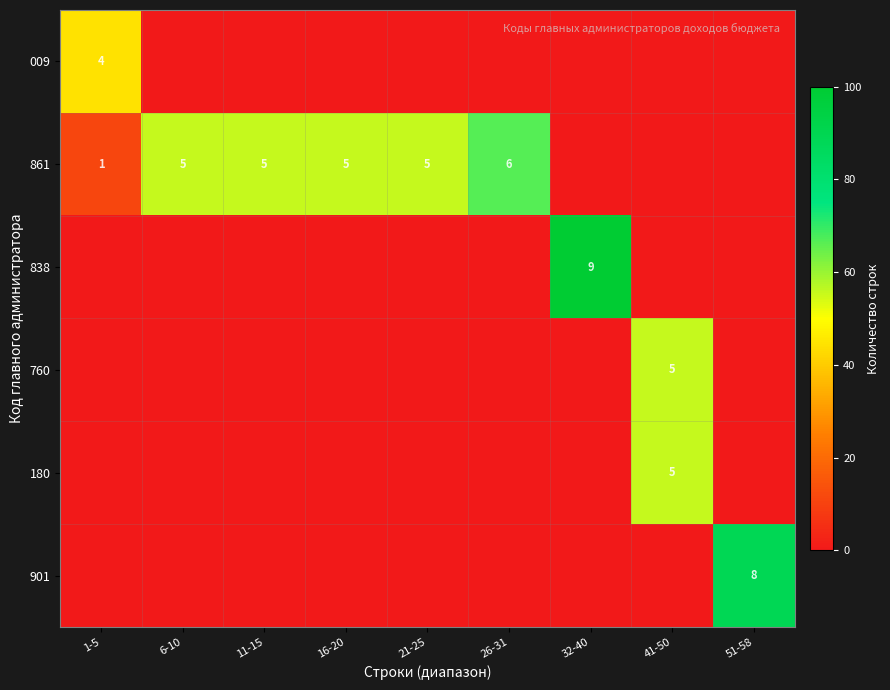

The 861 series shows 3 at 26-31. True or false?

False